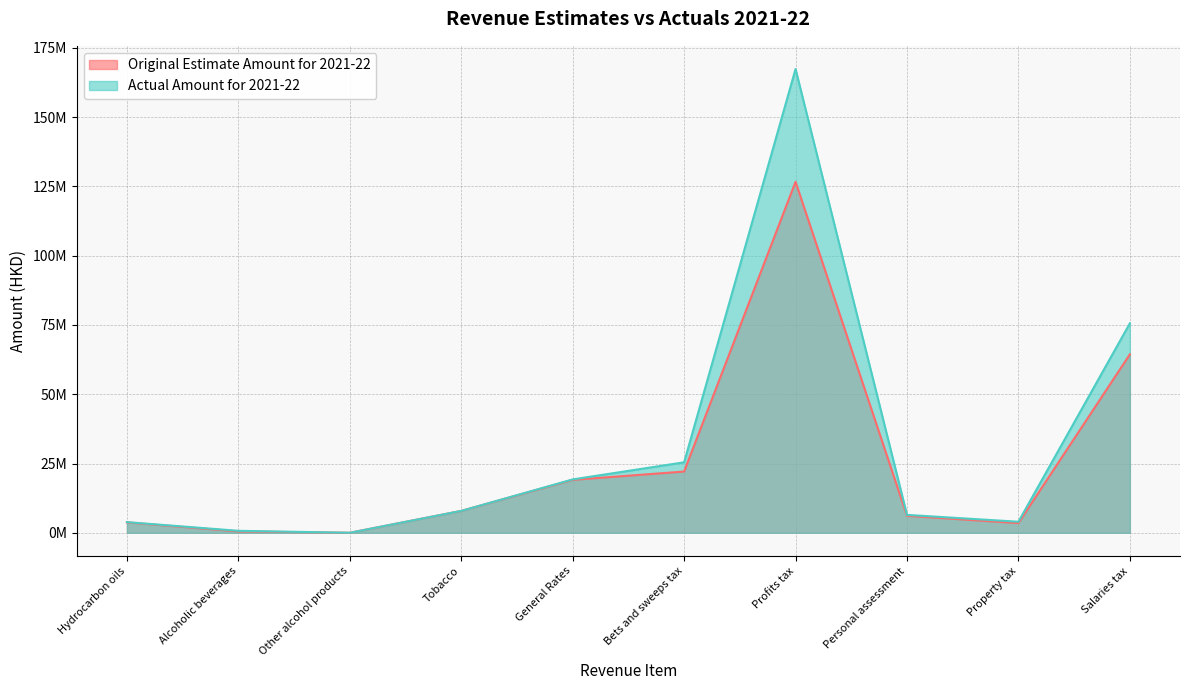

What is the sum of all Original Estimate Amount for 2021-22 values?

253998149